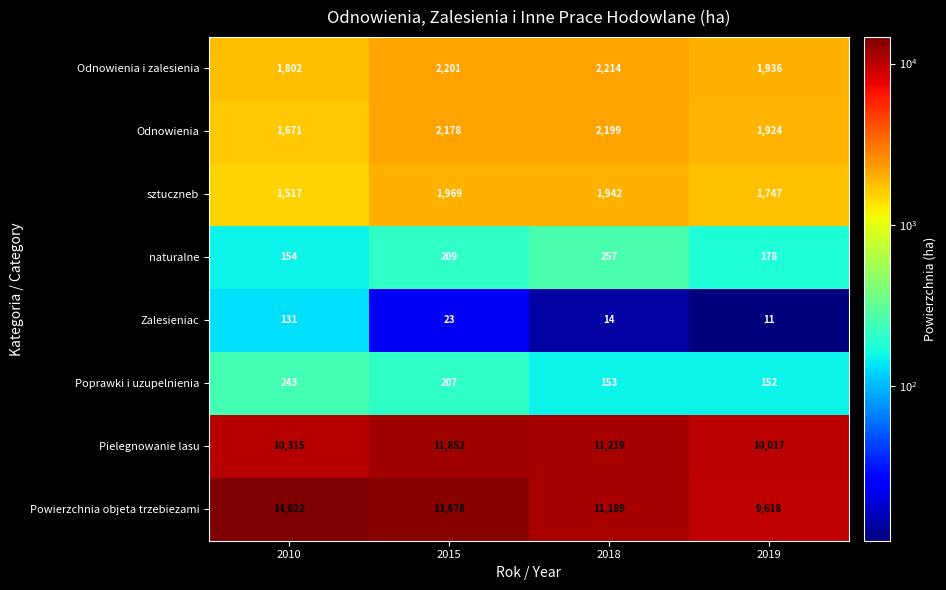

Between 2015 and 2018, which series saw the biggest shift?

Powierzchnia objeta trzebiezami